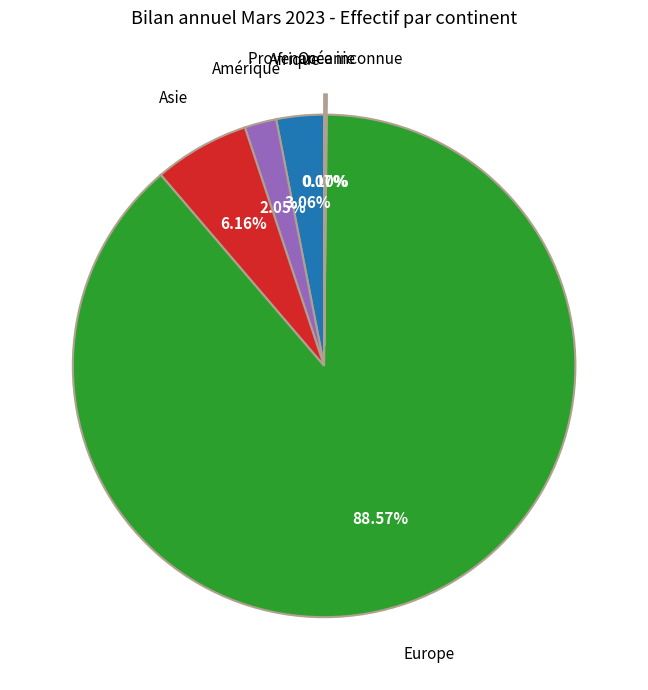

Does Asie account for over 50% of the chart?

No